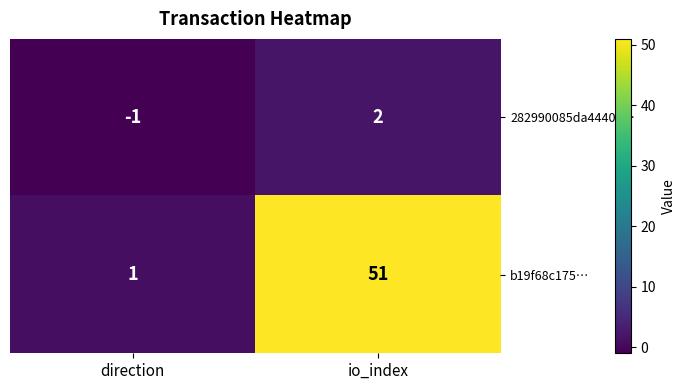

What is the maximum value shown in the chart?

51